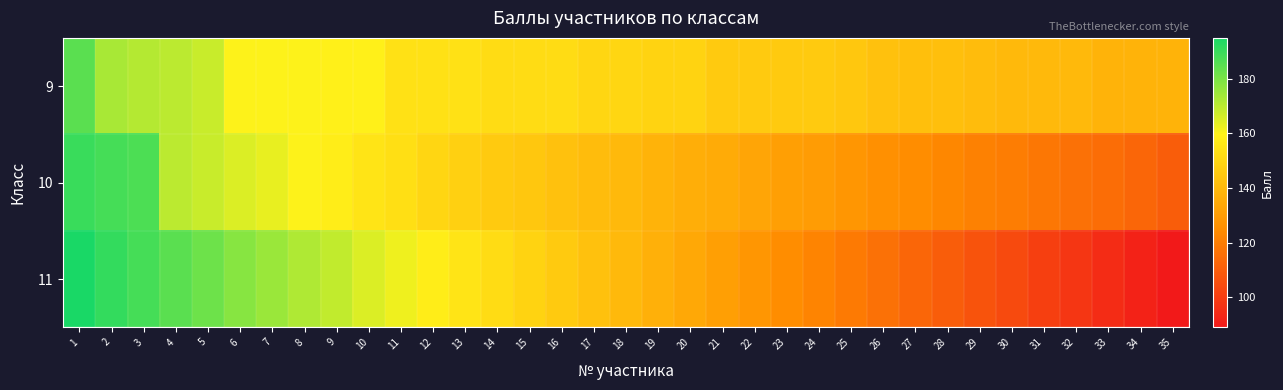

List the series in order of their overall mean, lowest first.

11, 10, 9